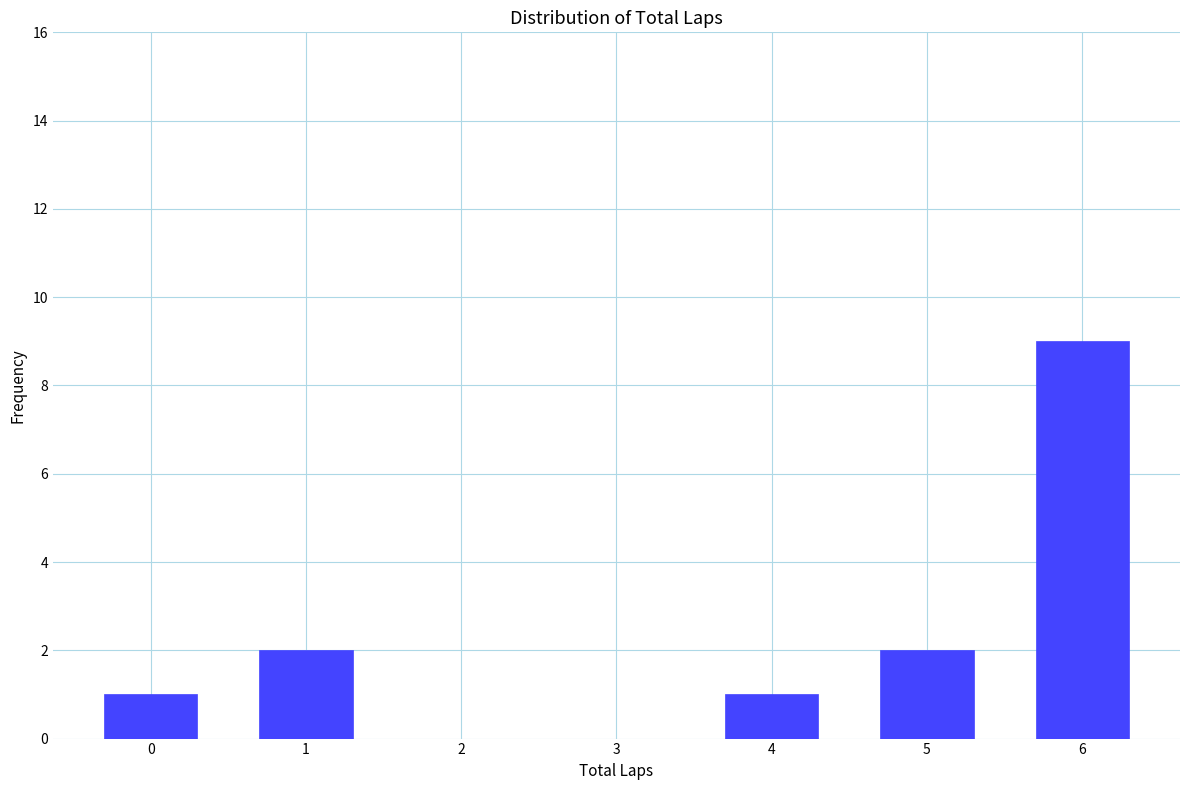

What is the height of the bar covering 0.5 to 1.5 on the x-axis? The values are not printed on the chart, so give them approximately, as read against the axis.

2